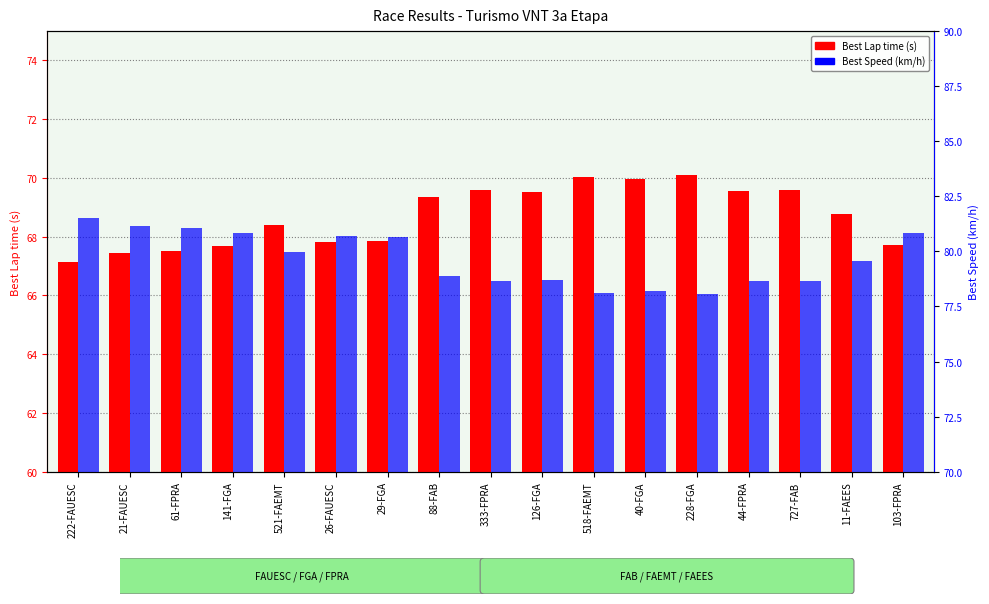

How many values in the Best Lap time (s) series exceed 68?

10